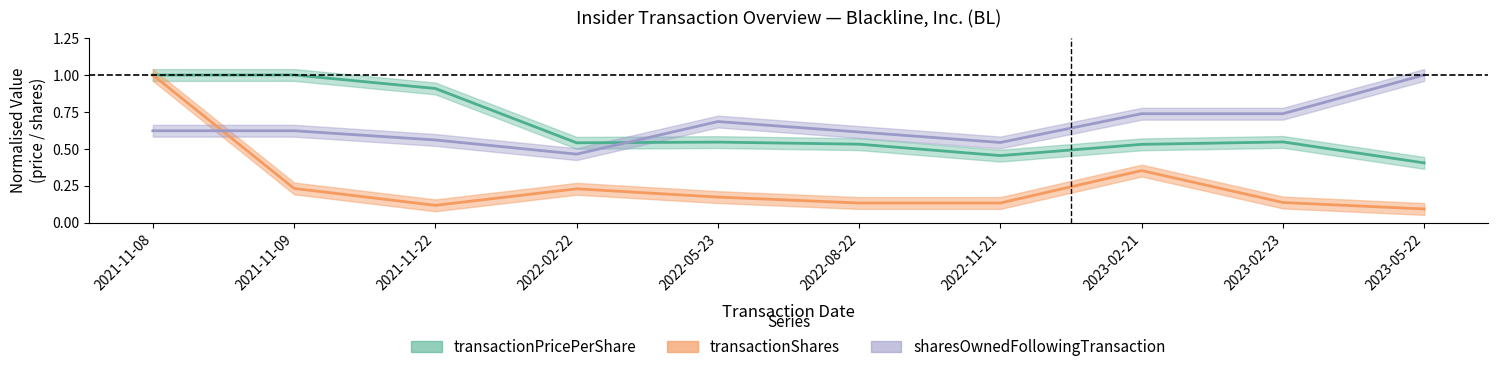

After their last crossing, which series has the higher values: transactionPricePerShare or sharesOwnedFollowingTransaction?

sharesOwnedFollowingTransaction